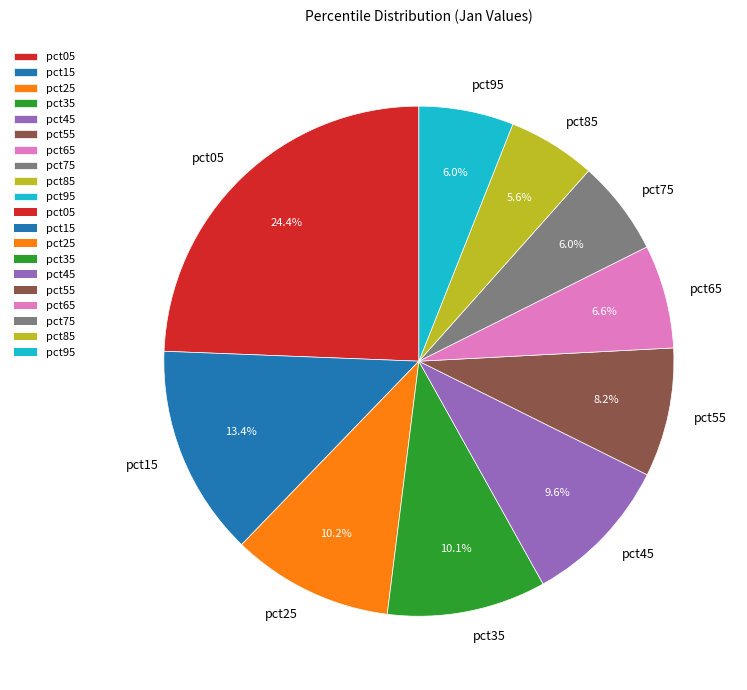

How many slices are in this pie chart?

10